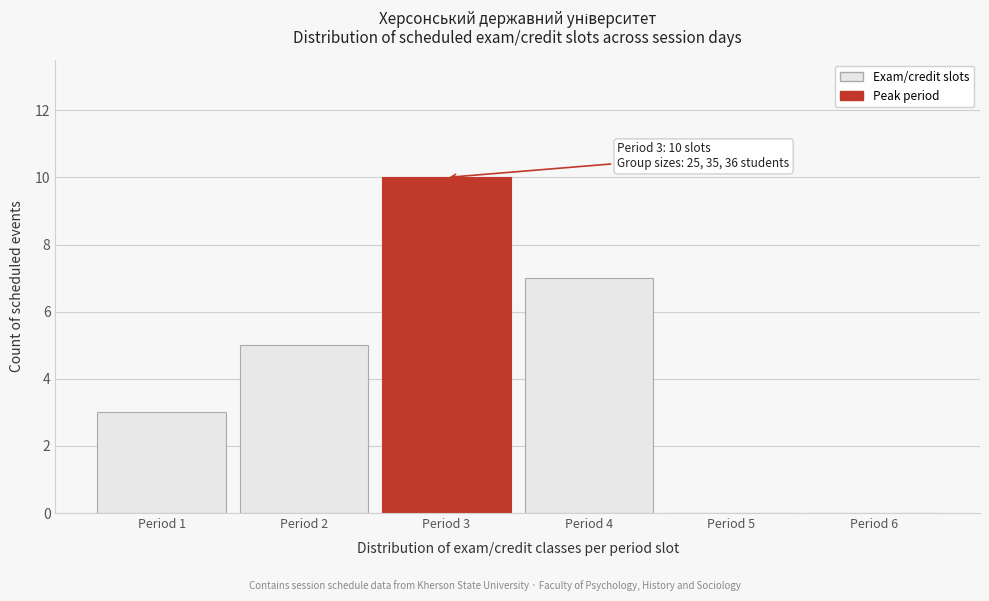

Which range on the x-axis has the tallest bar?

2.5 to 3.5